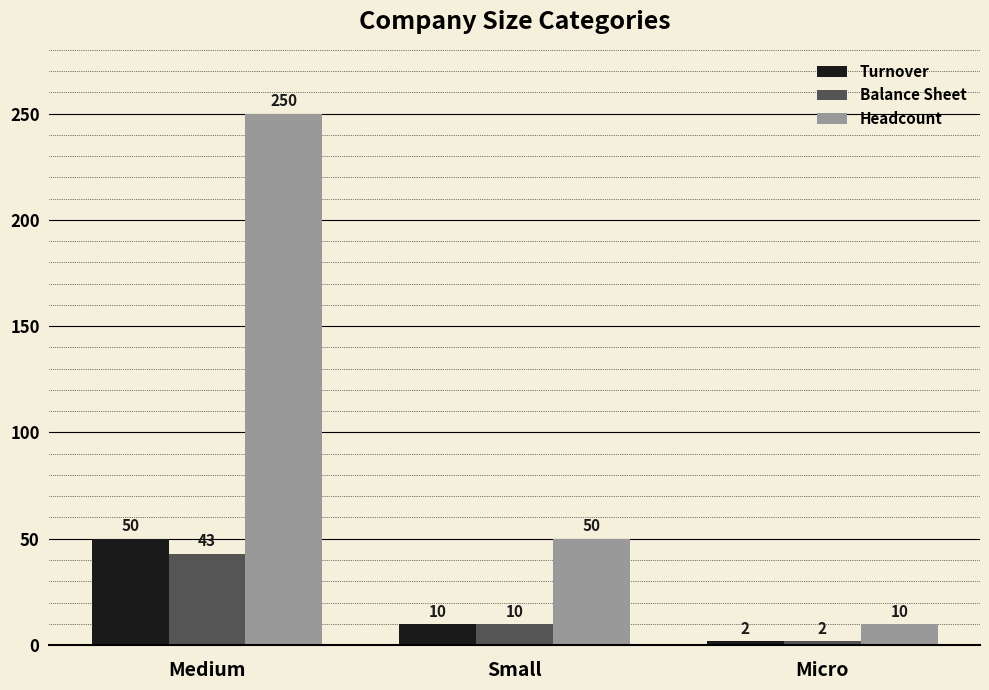

What is the total value across all series at Medium?

343